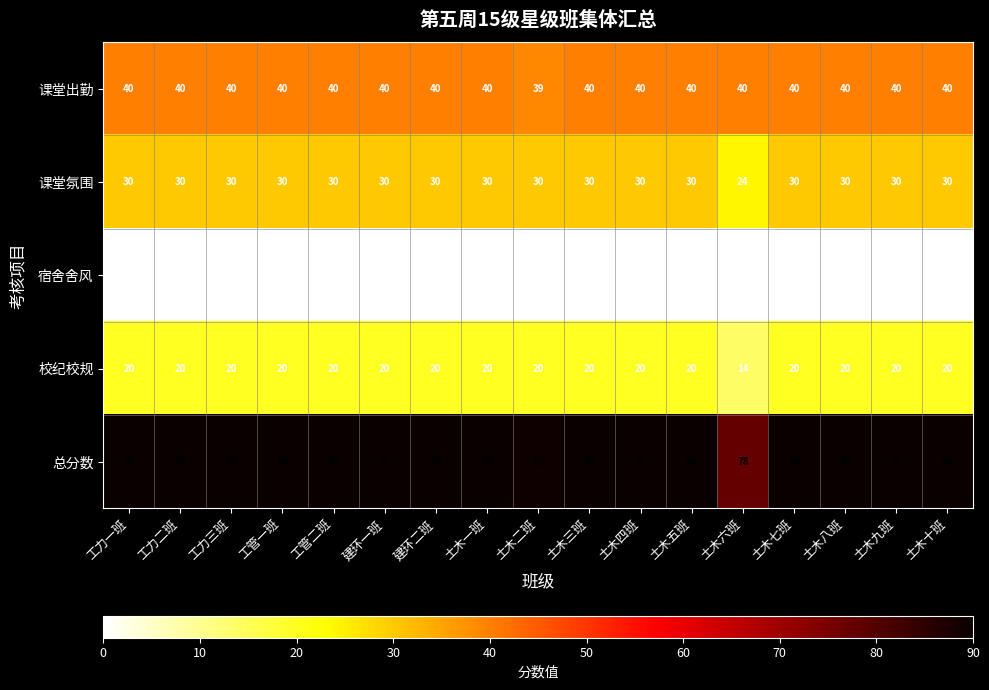

Which series has the widest spread of values?

总分数